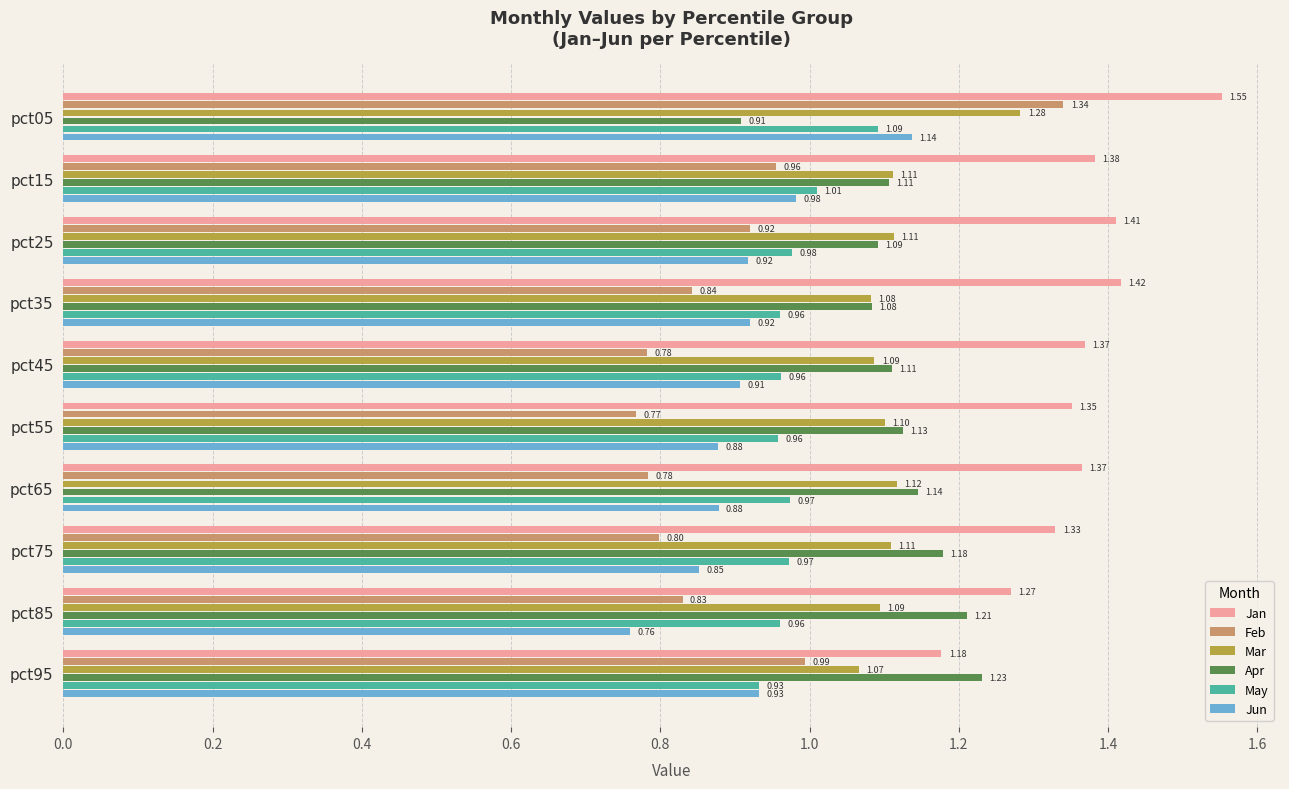

What is the sum of all Jun values?

9.2